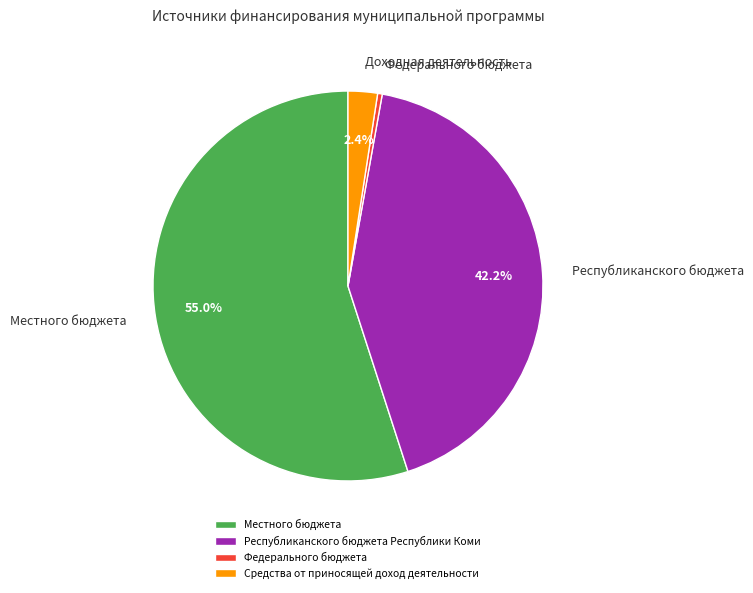

To the nearest percent, what is the difference between the Республиканского бюджета Республики Коми and Средства от приносящей доход деятельности slice percentages?

40%